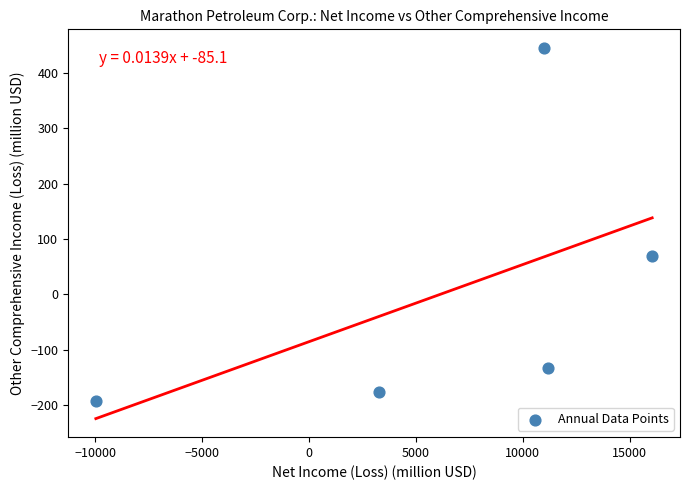

What Y value in the scatter plot is closest to 126?

69